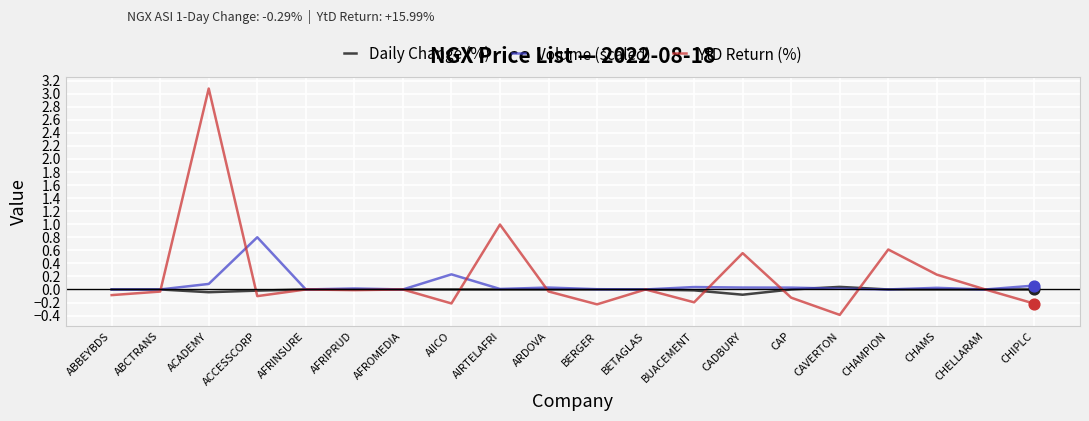

At which category is the sum across all series the highest?

ACADEMY